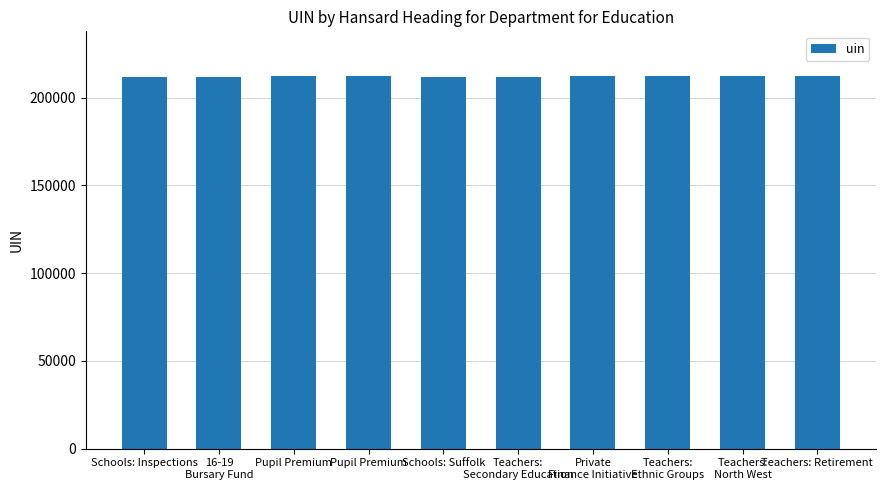

Count the number of categories in the chart.

10